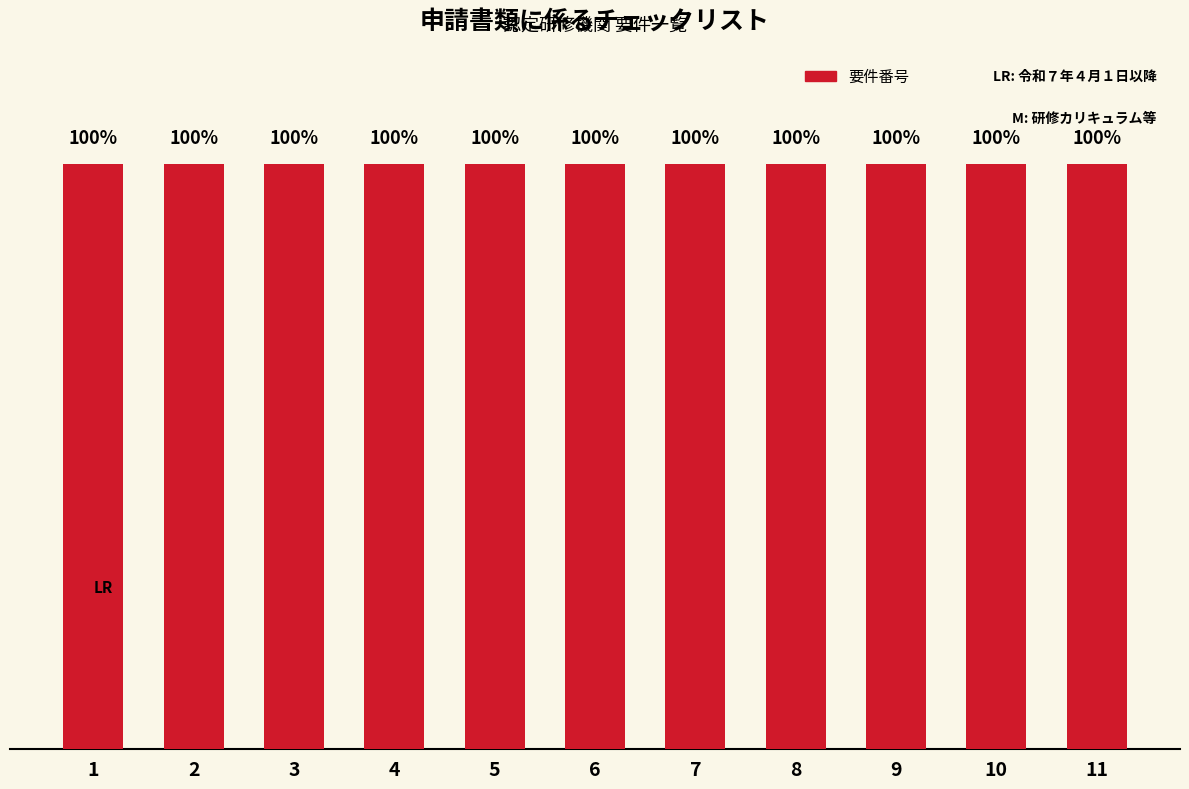

What is the minimum value shown in the chart?

1